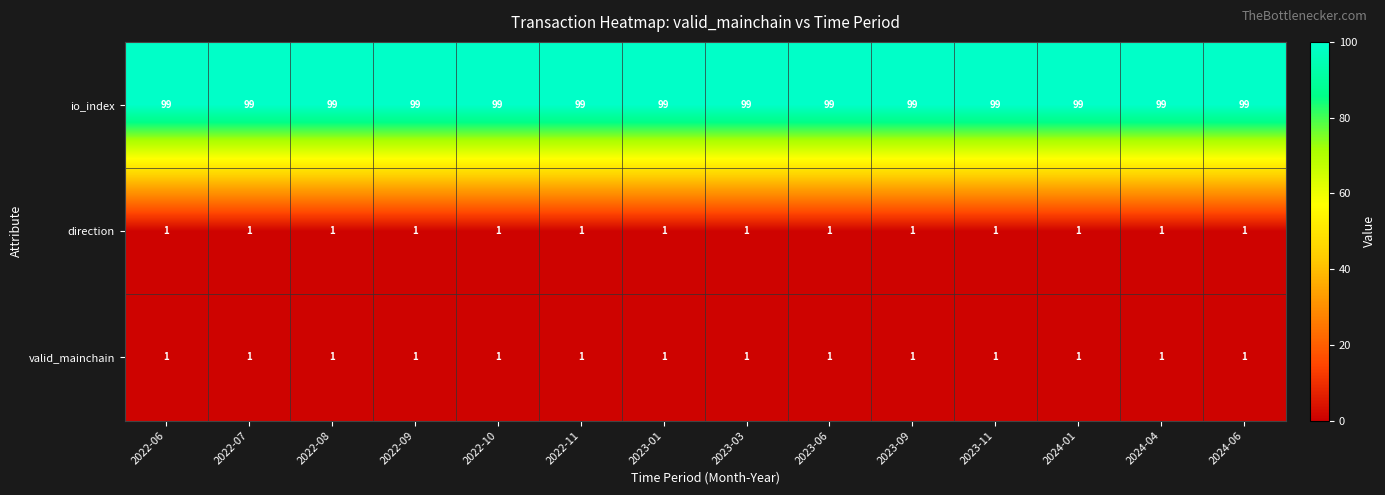

What is the approximate value of io_index at 2022-11?

99